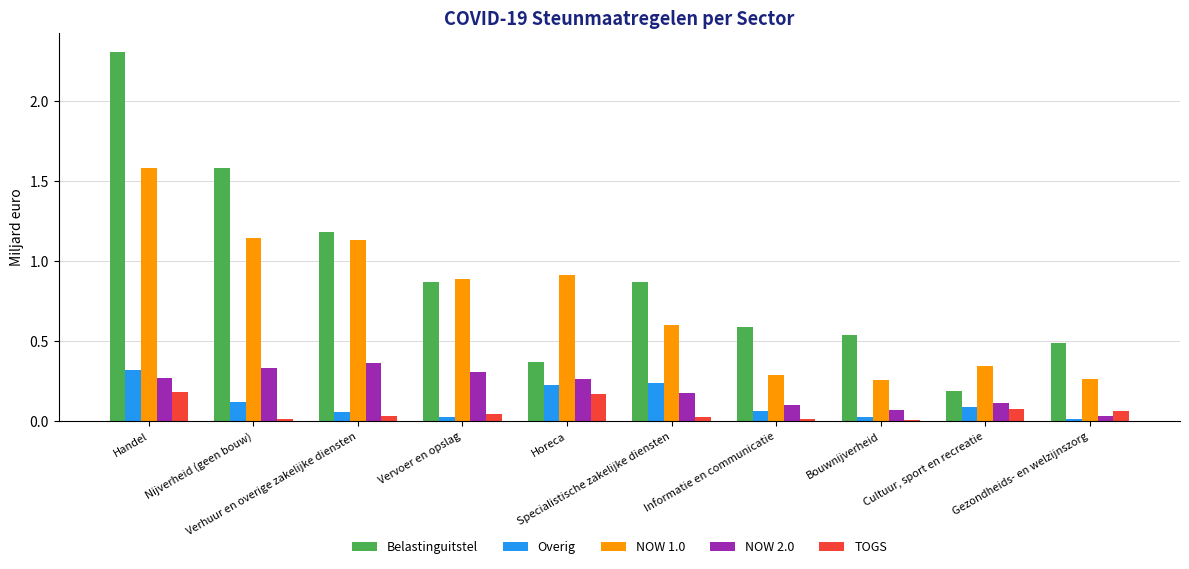

What is the difference between the Belastinguitstel values at Horeca and Handel?

1.9